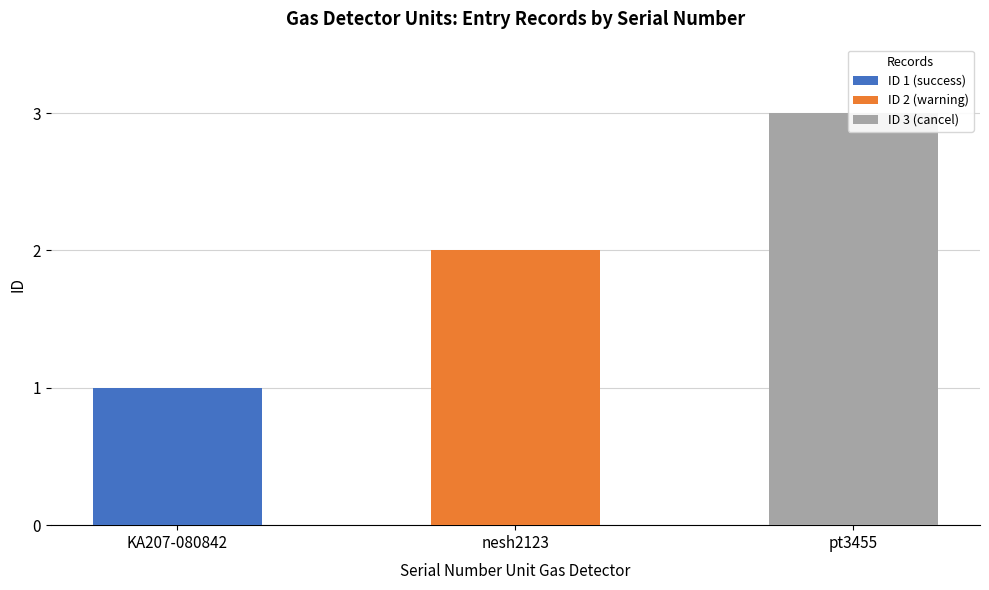

Is it true that the value at nesh2123 is 3?

False